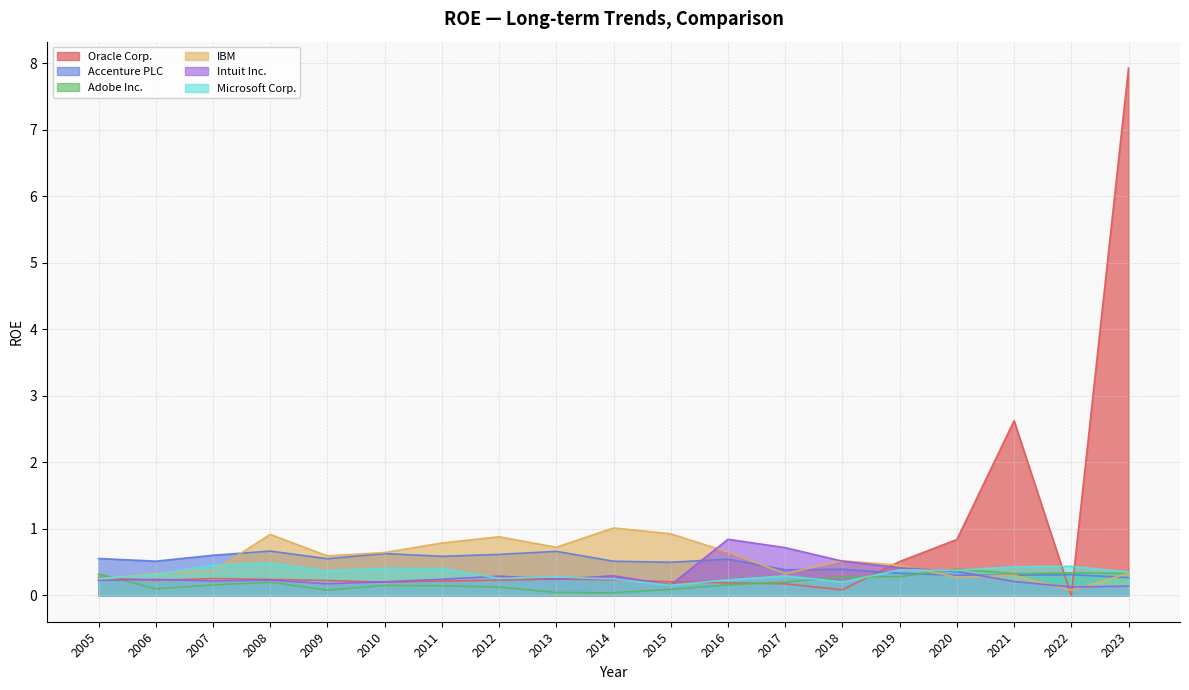

Reading left to right, transcribe all the data shown in this chart.

Oracle Corp.: 0.3	0.2	0.3	0.2	0.2	0.2	0.2	0.2	0.2	0.2	0.2	0.2	0.2	0.1	0.5	0.8	2.6	0.0	7.9
Accenture PLC: 0.6	0.5	0.6	0.7	0.6	0.6	0.6	0.6	0.7	0.5	0.5	0.5	0.4	0.4	0.3	0.3	0.3	0.3	0.3
Adobe Inc.: 0.3	0.1	0.2	0.2	0.1	0.1	0.1	0.1	0.0	0.0	0.1	0.2	0.2	0.3	0.3	0.4	0.3	0.3	0.3
IBM: 0.2	0.3	0.4	0.9	0.6	0.6	0.8	0.9	0.7	1.0	0.9	0.7	0.3	0.5	0.5	0.3	0.3	0.1	0.3
Intuit Inc.: 0.2	0.2	0.2	0.2	0.2	0.2	0.2	0.3	0.2	0.3	0.2	0.8	0.7	0.5	0.4	0.4	0.2	0.1	0.1
Microsoft Corp.: 0.3	0.3	0.5	0.5	0.4	0.4	0.4	0.3	0.3	0.2	0.2	0.2	0.3	0.2	0.4	0.4	0.4	0.4	0.4